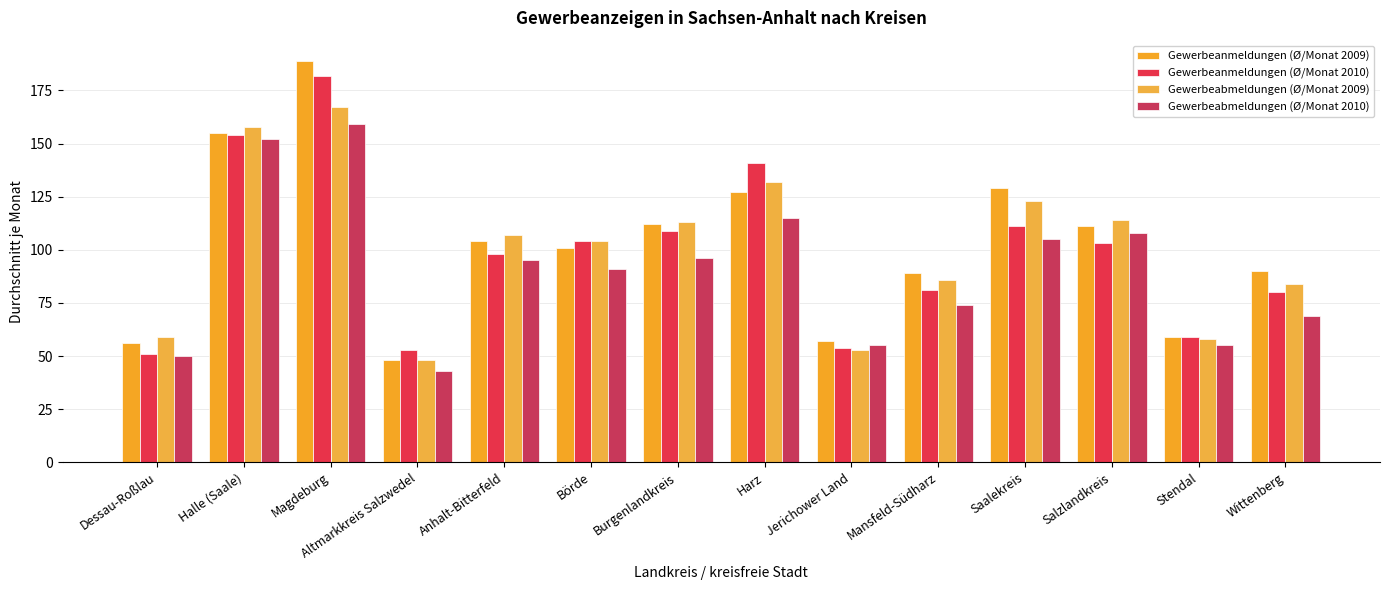

At which category is the sum across all series the highest?

Magdeburg